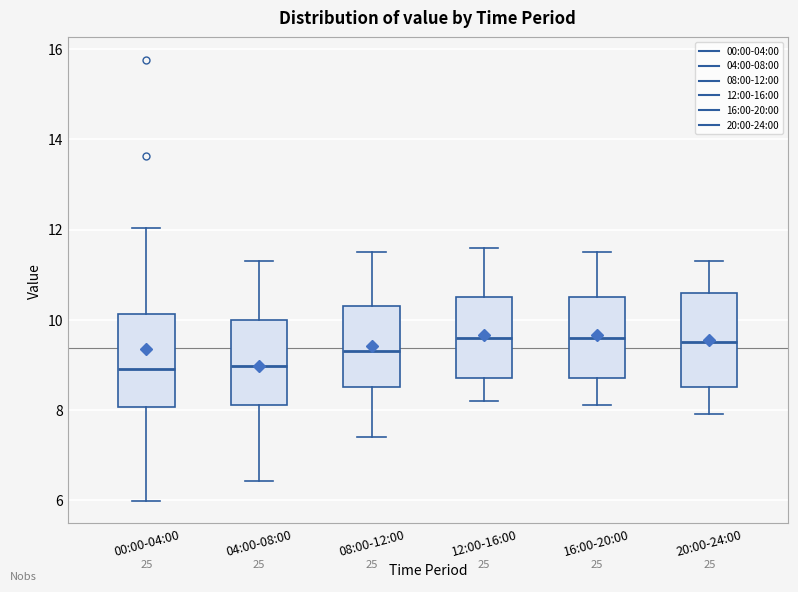

Reading left to right, read every box against the y-axis: the position of its median line, the range the box covers, and the ends of its whiskers. The values are not printed on the chart, so give them approximately, as read against the axis.

00:00-04:00: median 9.0, box 8.0 to 10.2, whiskers 6.0 to 12.0
04:00-08:00: median 9.0, box 8.2 to 10.0, whiskers 6.4 to 11.4
08:00-12:00: median 9.4, box 8.6 to 10.4, whiskers 7.4 to 11.6
12:00-16:00: median 9.6, box 8.8 to 10.6, whiskers 8.2 to 11.6
16:00-20:00: median 9.6, box 8.8 to 10.6, whiskers 8.2 to 11.6
20:00-24:00: median 9.6, box 8.6 to 10.6, whiskers 8.0 to 11.4